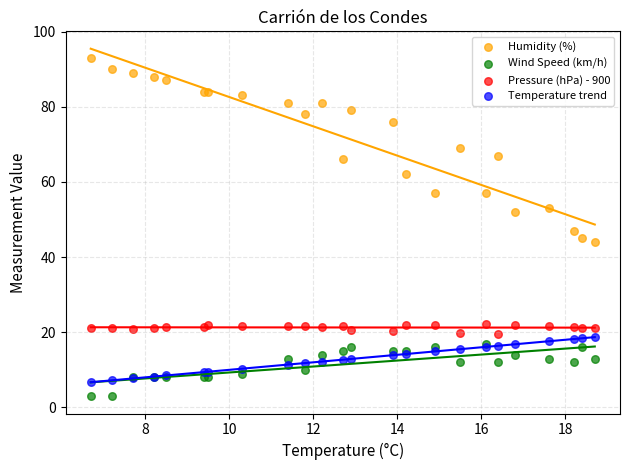

Which series reaches the minimum Y coordinate?

Wind Speed (km/h)